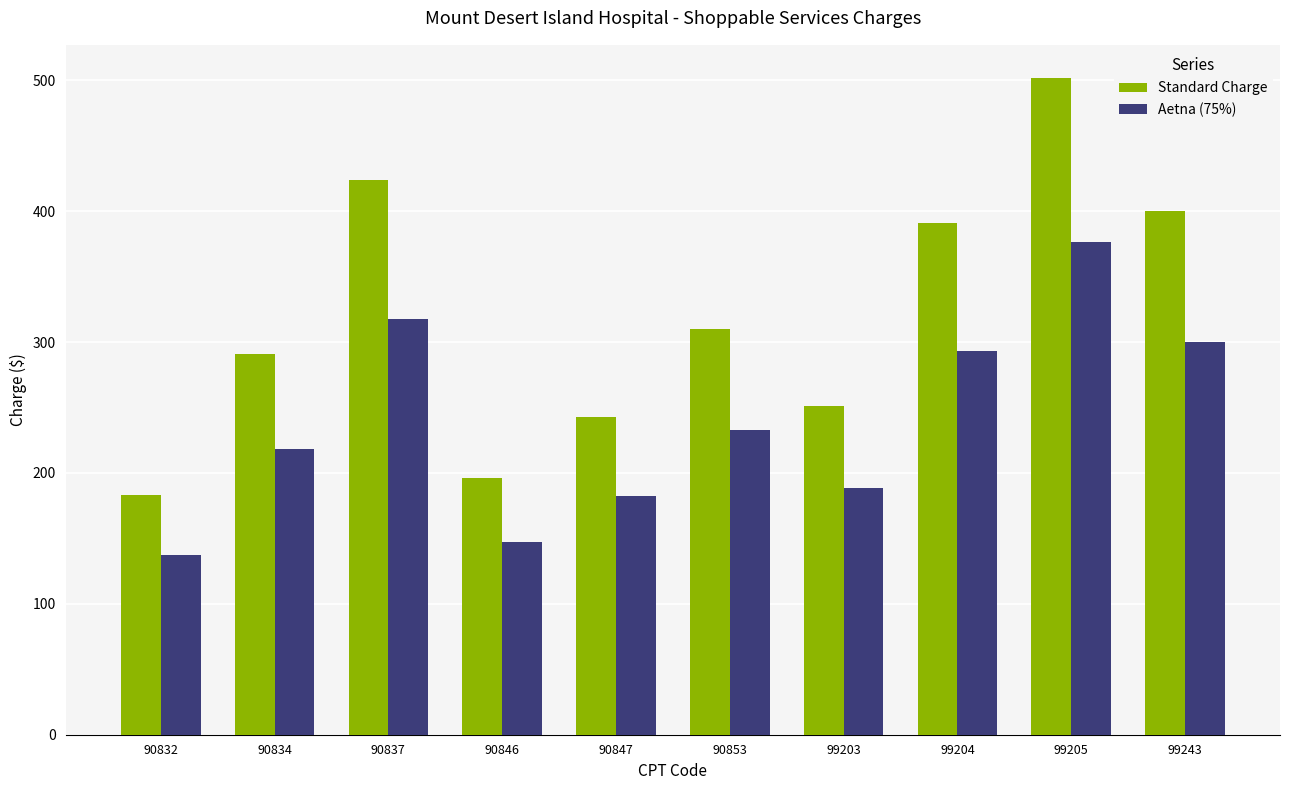

How many bars are there in total?

20